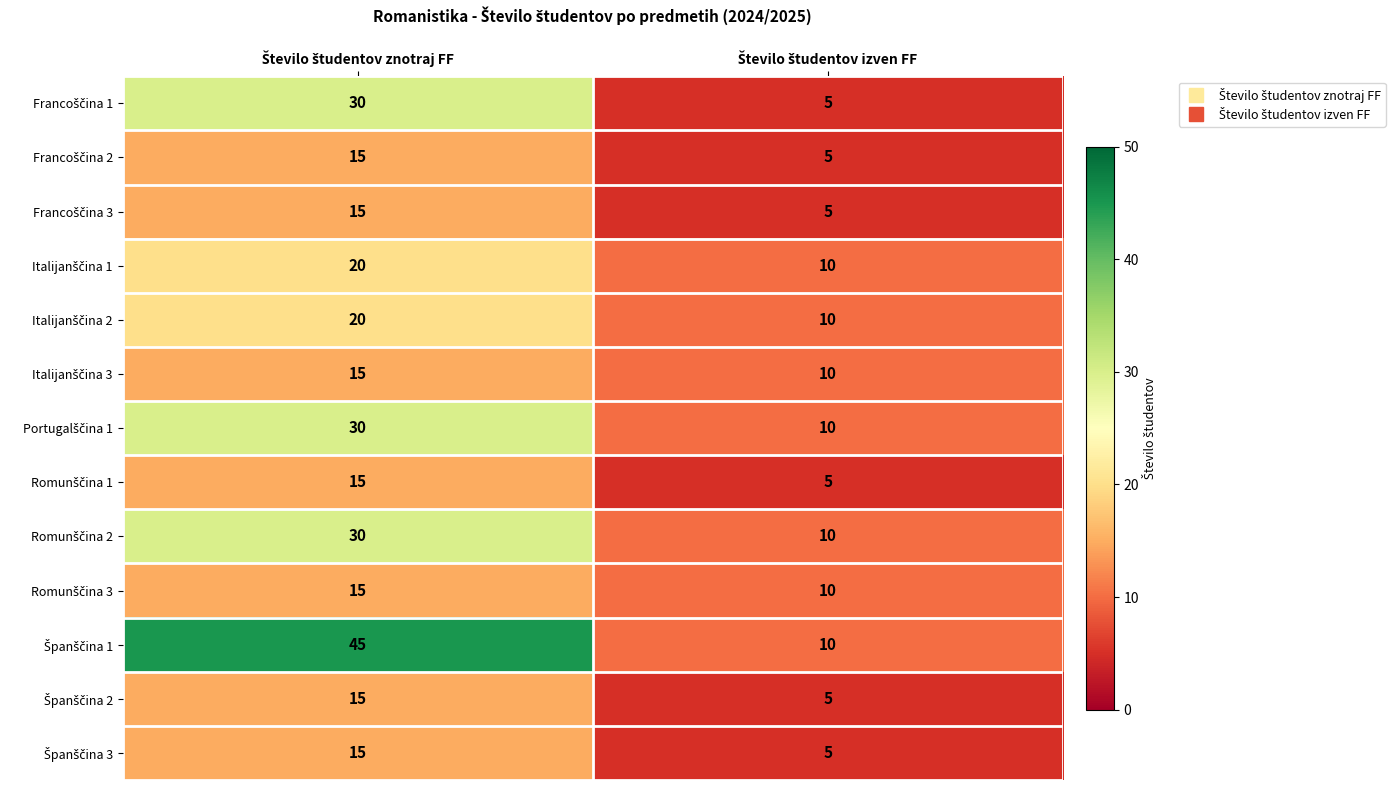

What is the smallest value displayed?

5